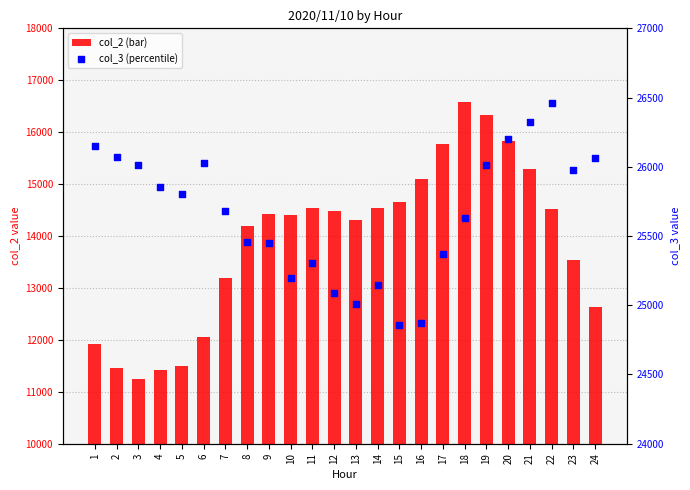

Which series reaches the minimum Y coordinate?

col_2